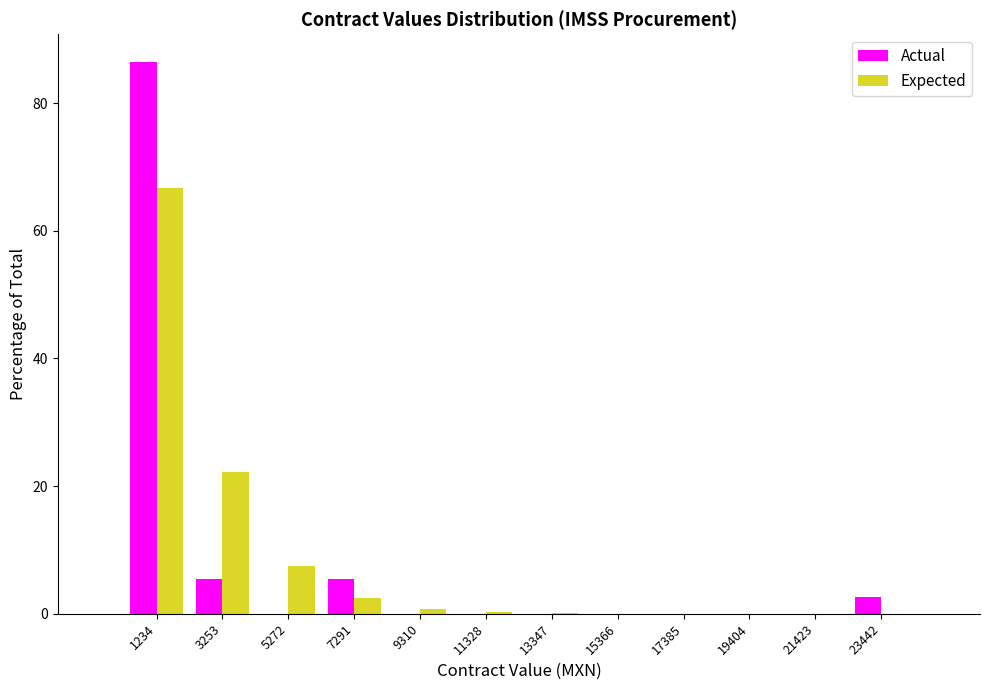

What is the height of the Actual bar covering 0 to 2000 on the x-axis? Neither the bar edges nor the heights are printed on the chart, so give them approximately, as read against the axes.

86